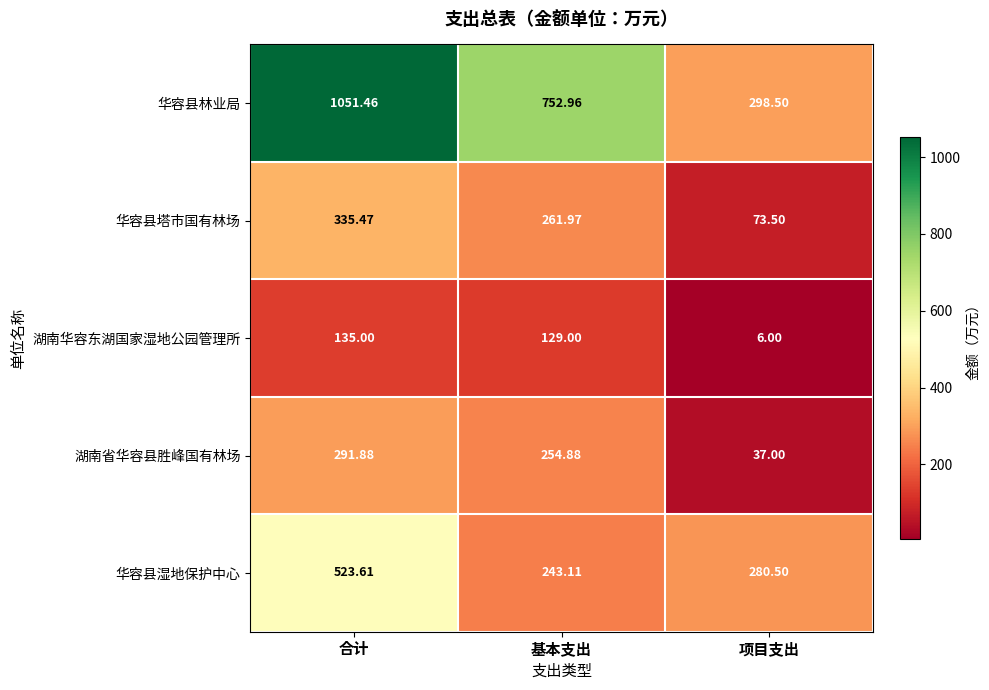

Which series has the widest spread of values?

华容县林业局